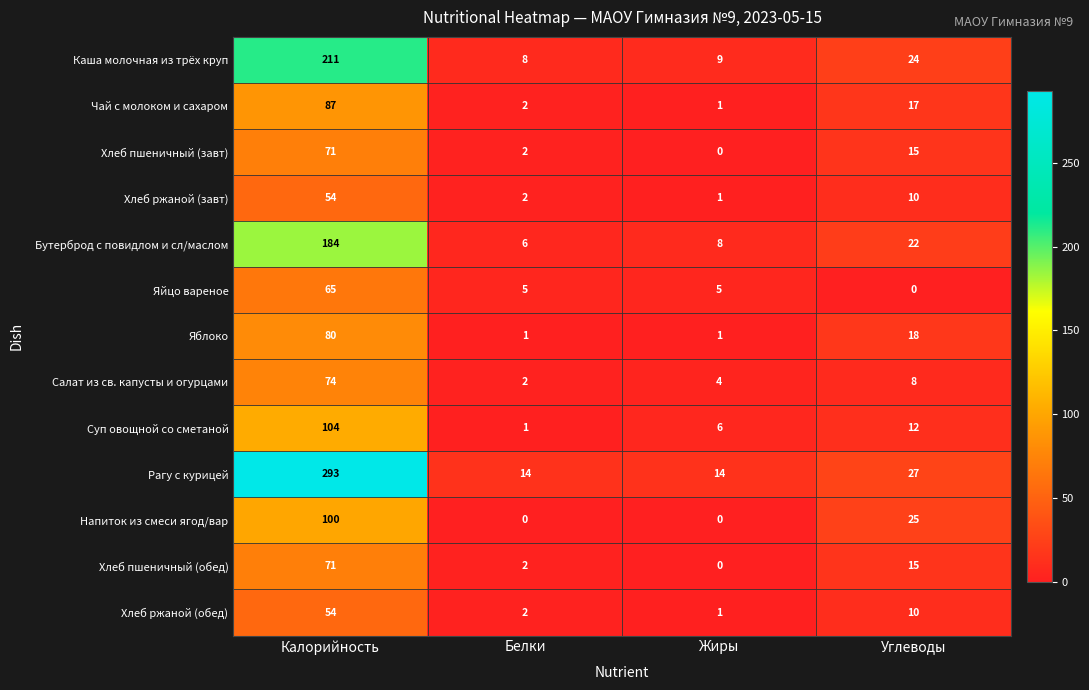

Which series has the largest range (max minus min)?

Рагу с курицей